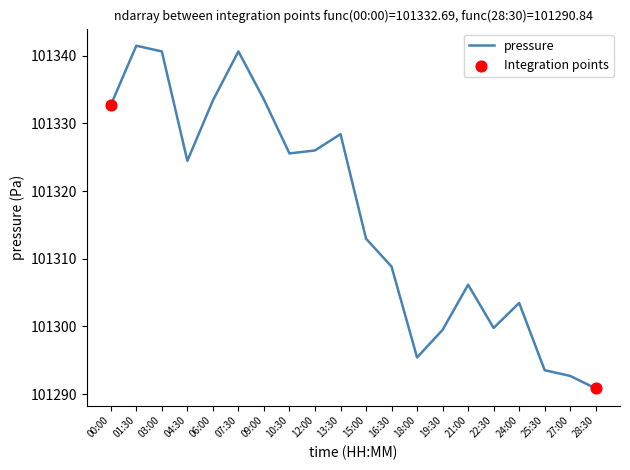

What is the ratio of the value at 07:30 to the value at 19:30?

1.0